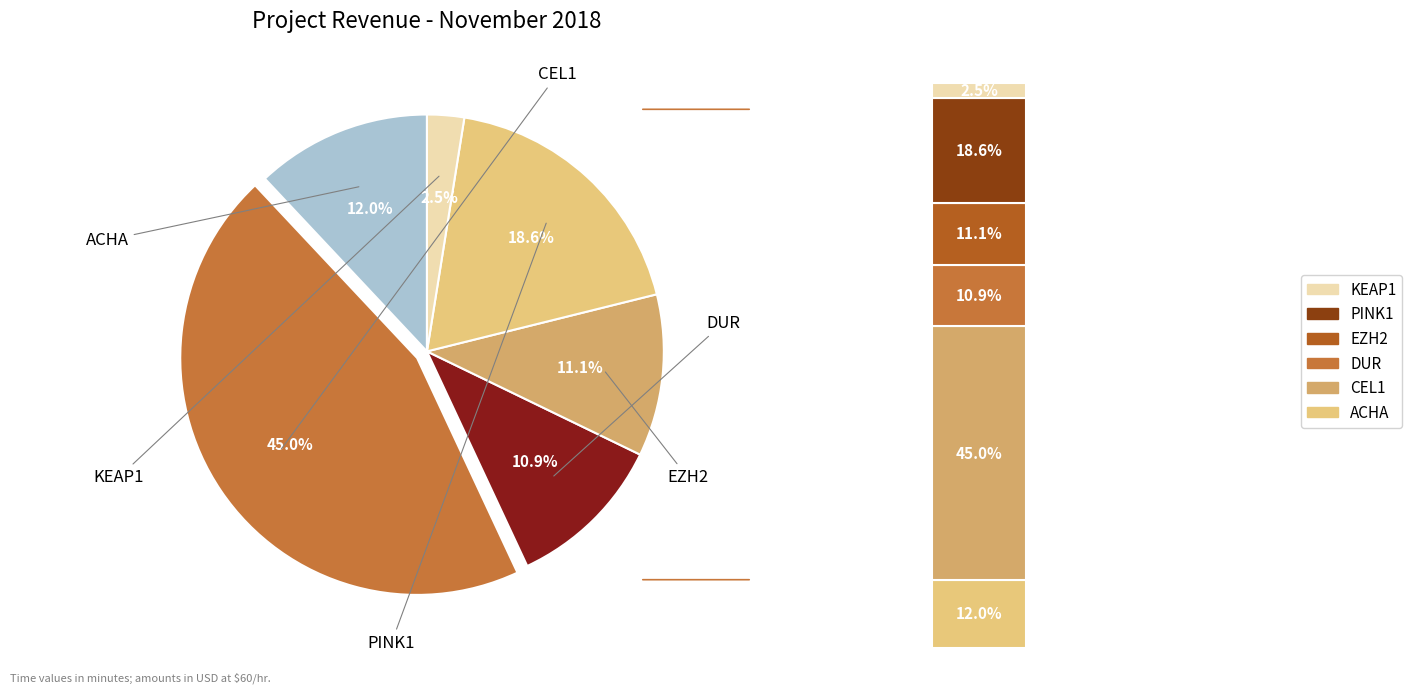

Combined, do PINK1 and DUR account for over 50%?

No